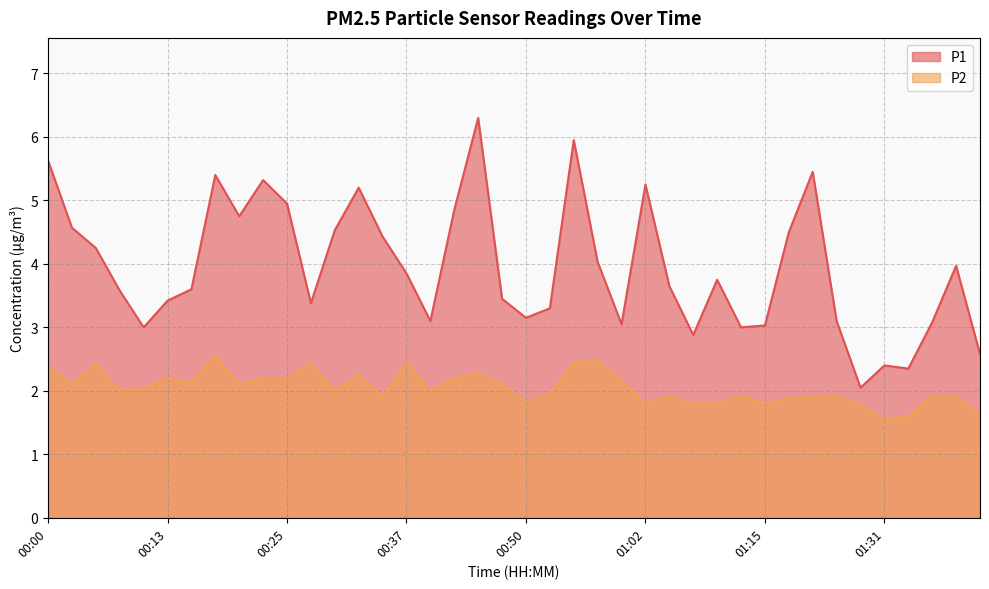

What is the approximate value of P1 at 01:05?

3.6